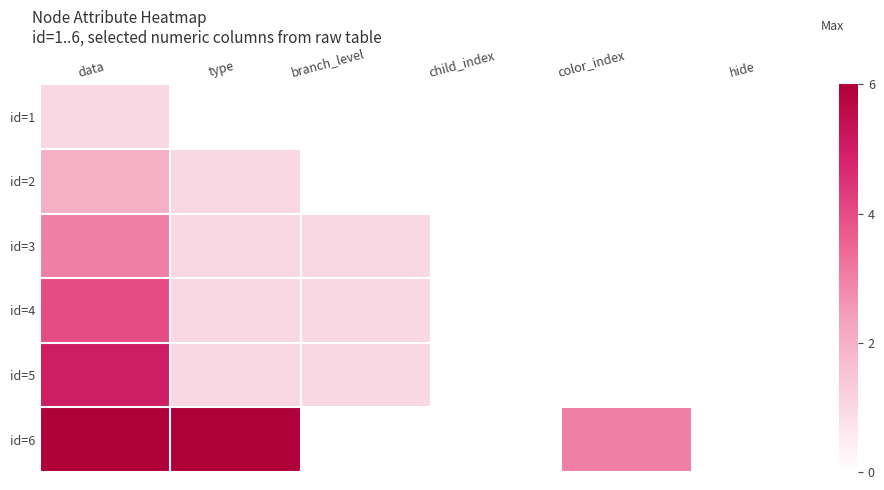

What is the spread (max minus min) of values at color_index?

3